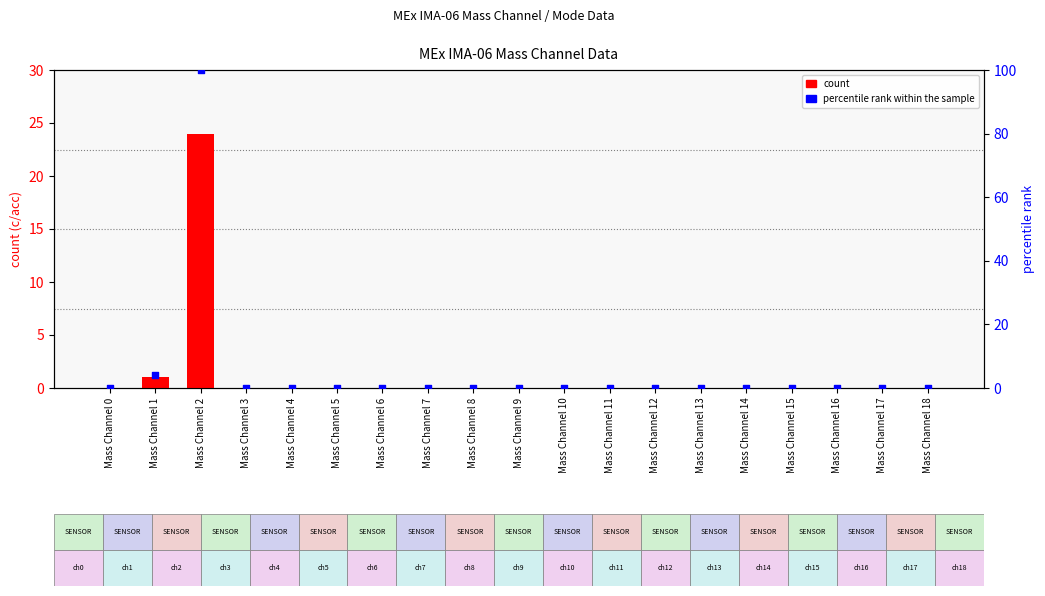

Which series has the largest Y range (max minus min)?

percentile rank within the sample